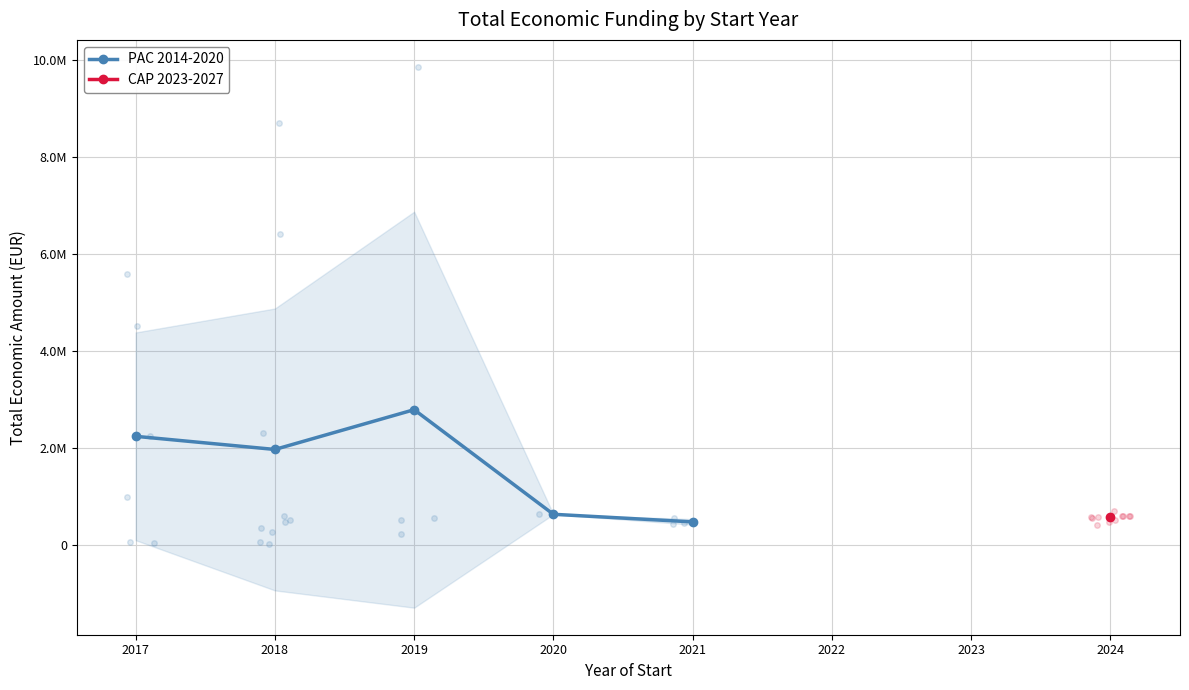

The chart shows a value of 3185797.6 at 2017. True or false?

False